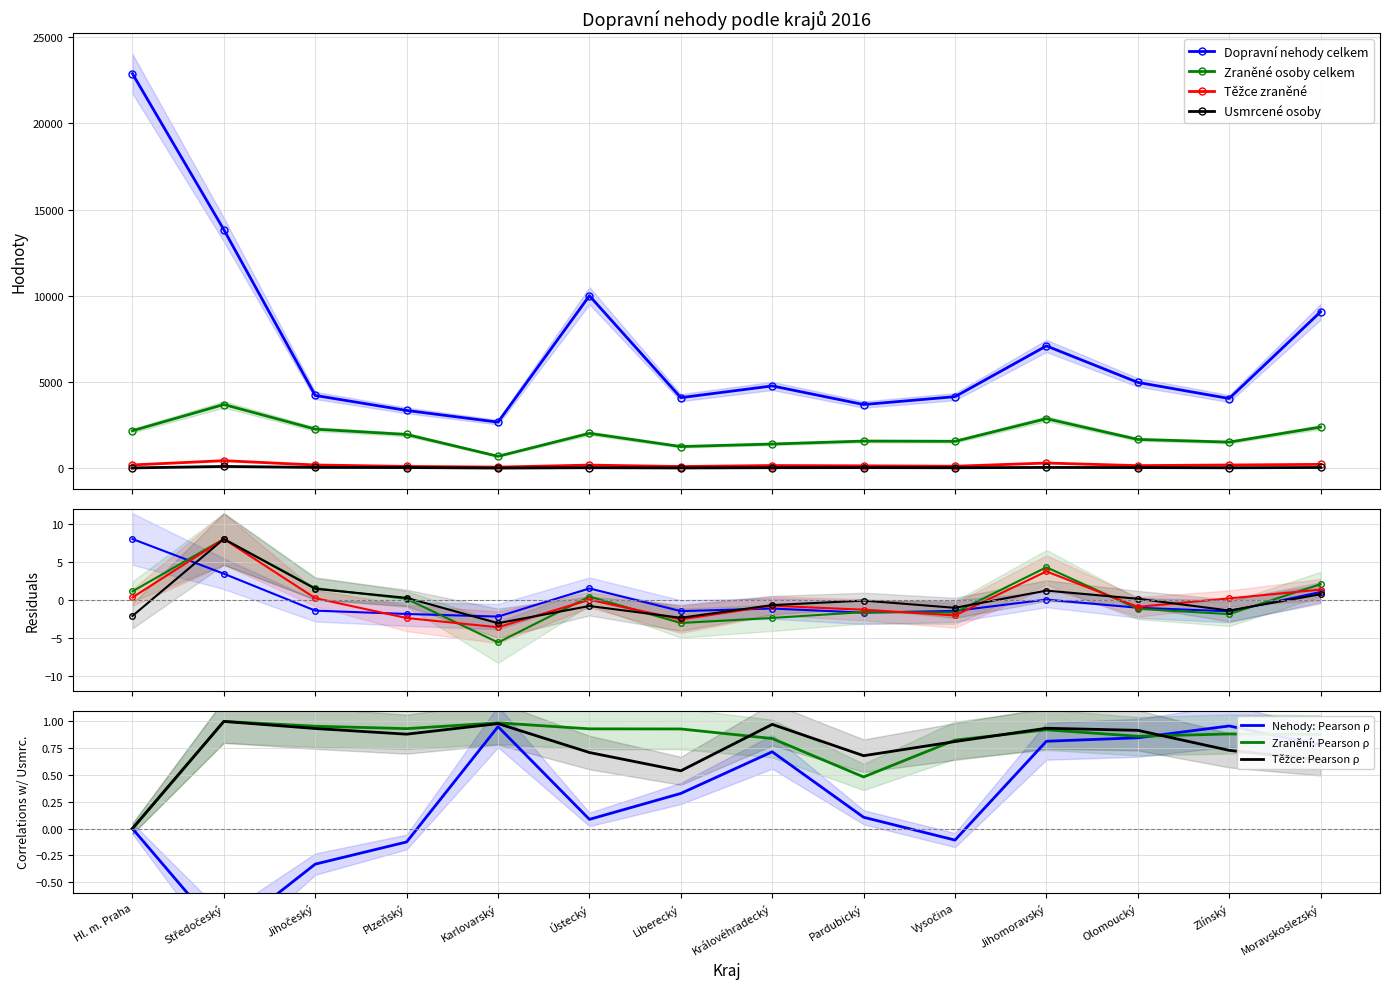

True or false: Usmrcené osoby and Zraněné osoby celkem intersect in this chart.

False